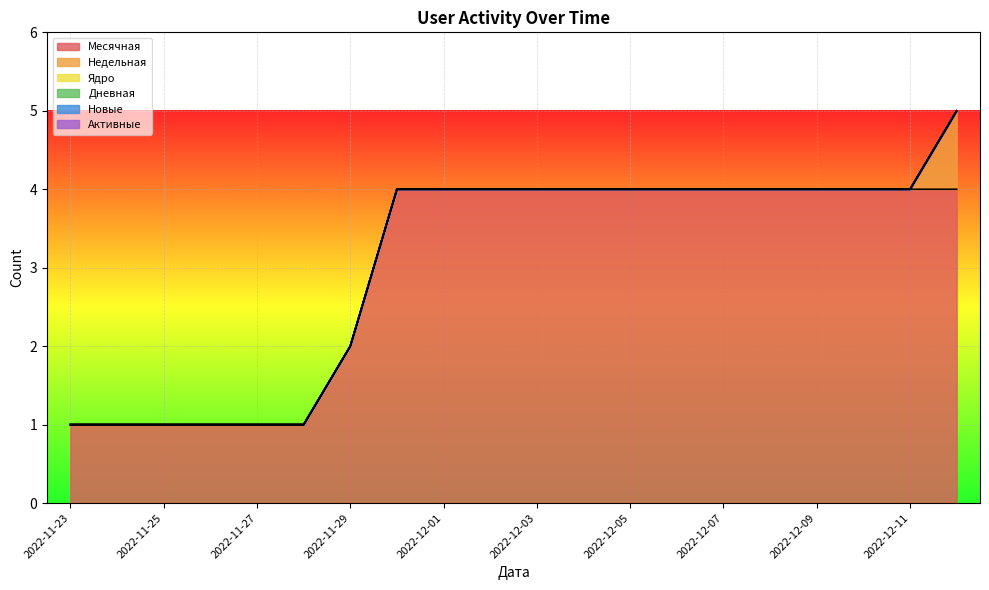

At which category does the chart reach its minimum across all series?

2022-11-23